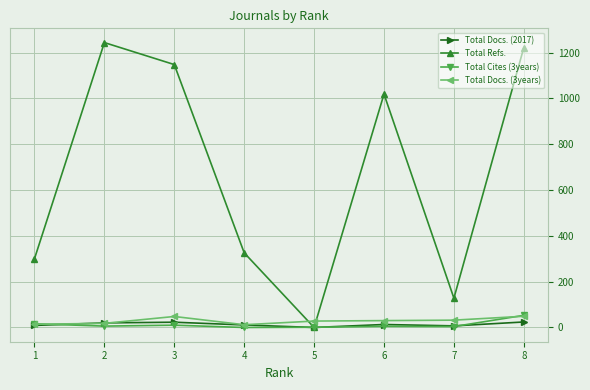

How many interior local valleys does the Total Refs. series have?

2